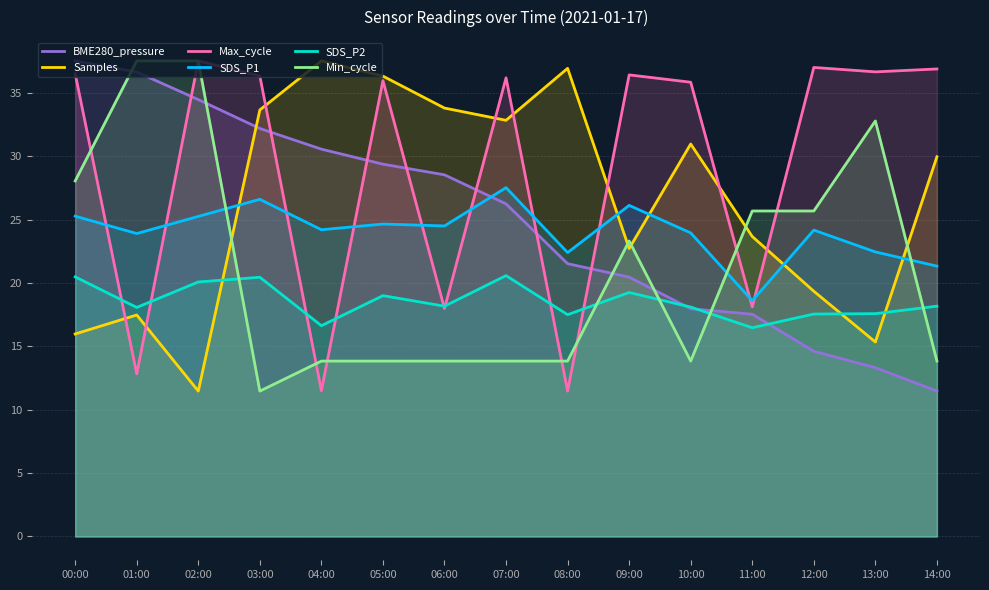

Is it true that Max_cycle equals 12.8 at 01:00?

True